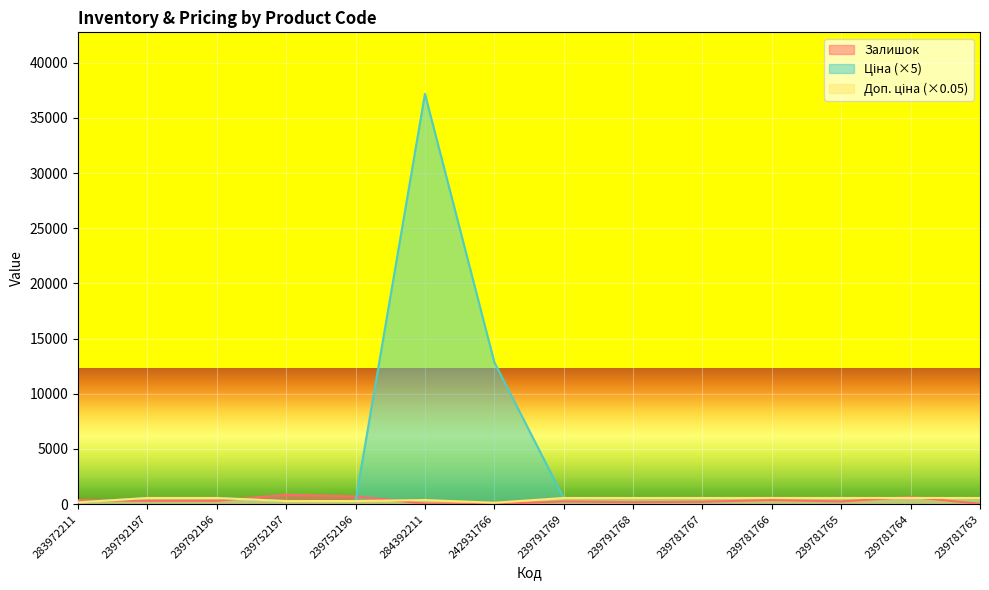

What are all the series names shown in the legend?

Залишок, Ціна, Доп. ціна